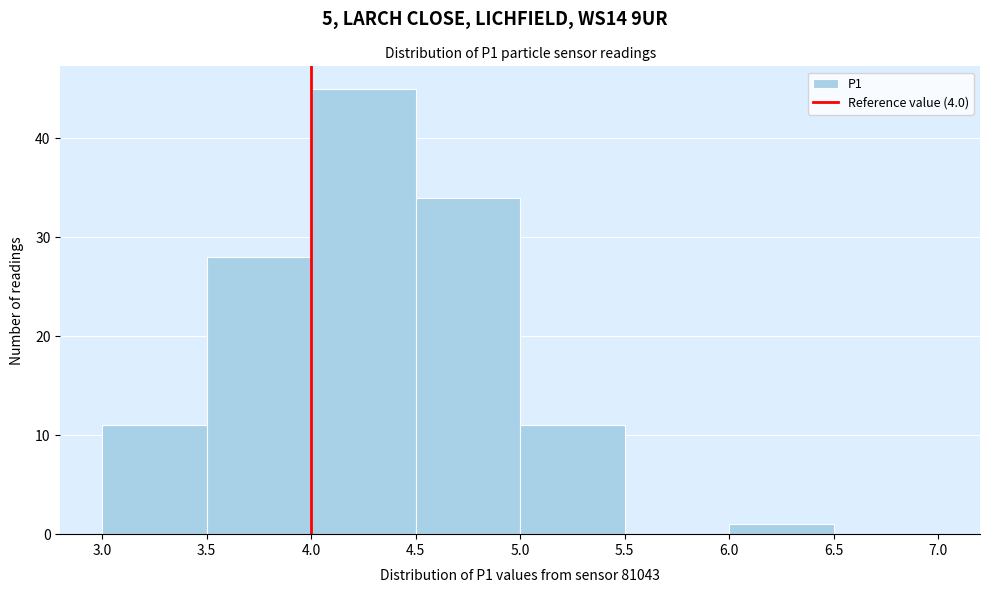

Which range on the x-axis has the tallest bar?

4.0 to 4.5